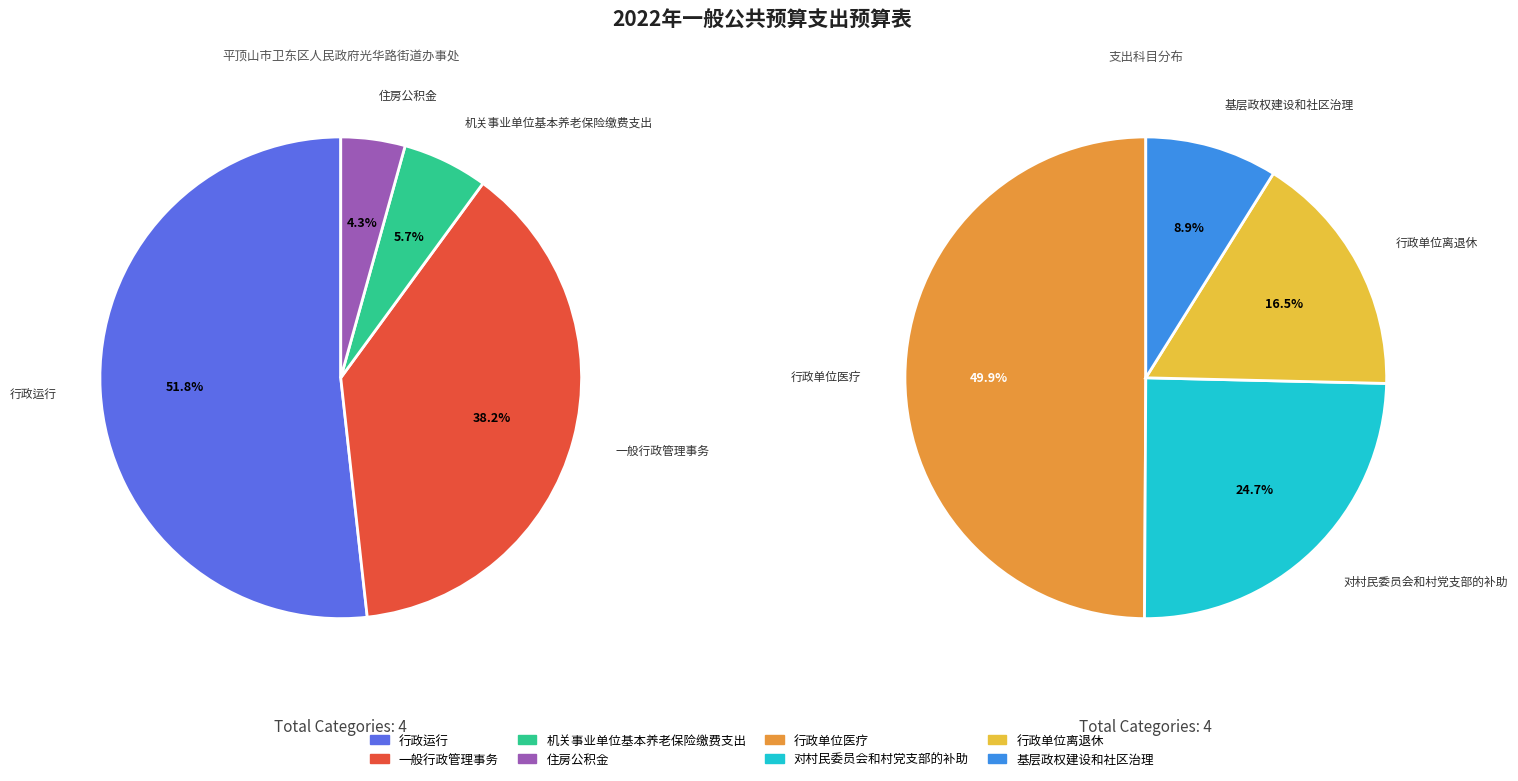

Do 机关事业单位基本养老保险缴费支出 and 基层政权建设和社区治理 together represent more than half of the pie?

No